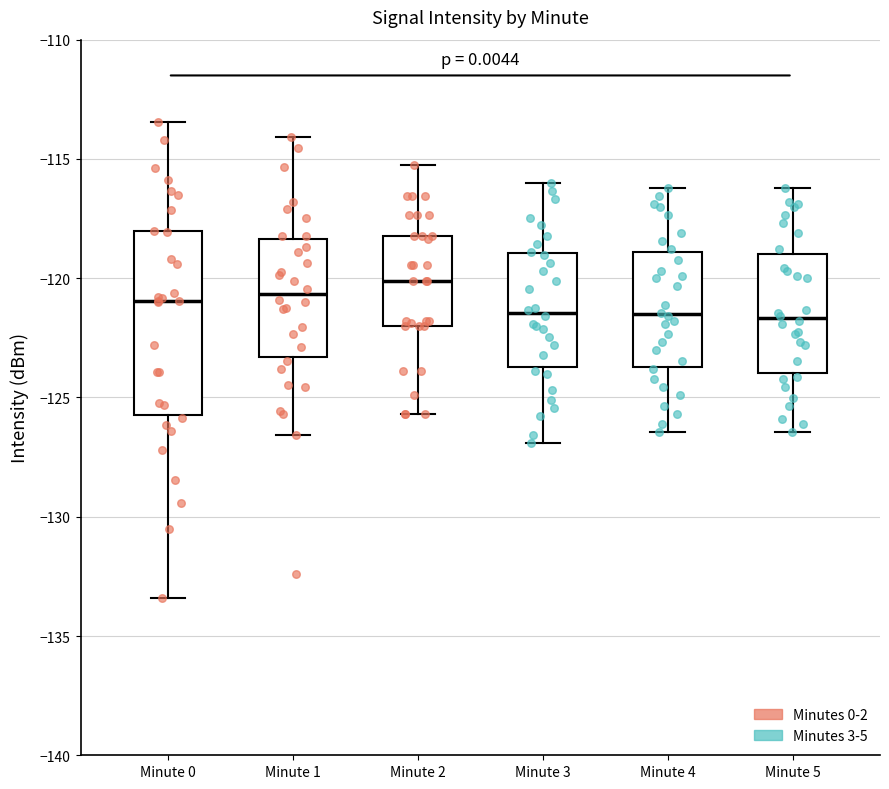

Which box has the highest median line?

Minute 2